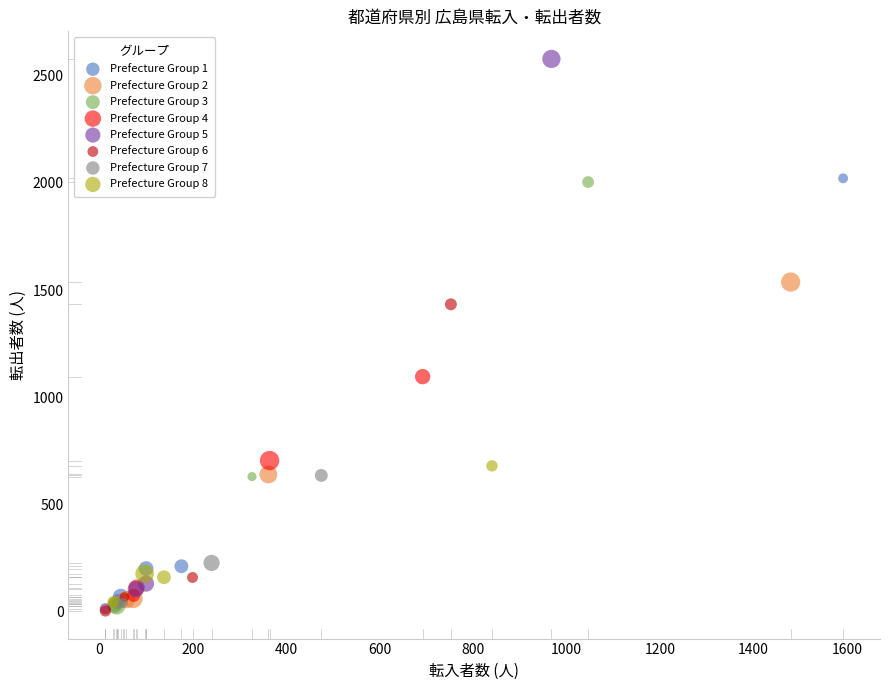

Which series has the widest spread of Y values?

Prefecture Group 5